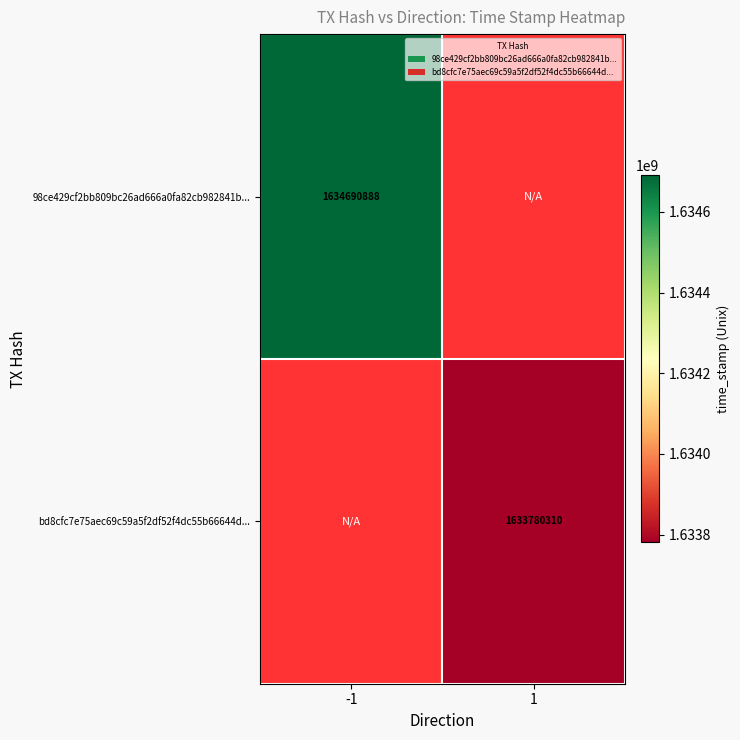

Is the value of bd8cfc7e75aec69c59a5f2df52f4dc55b66644d... at 1 greater than the value of 98ce429cf2bb809bc26ad666a0fa82cb982841b... at -1?

No